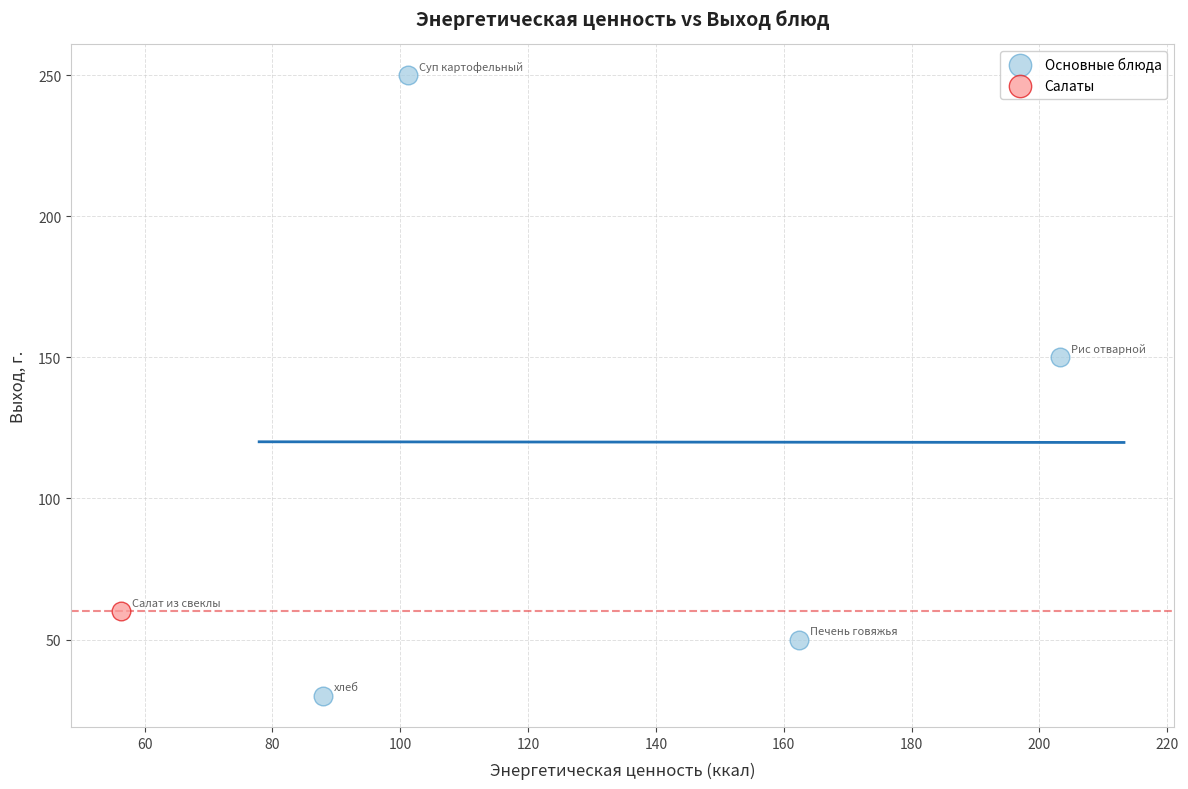

What are all the series names shown in the legend?

Основные блюда, Салаты